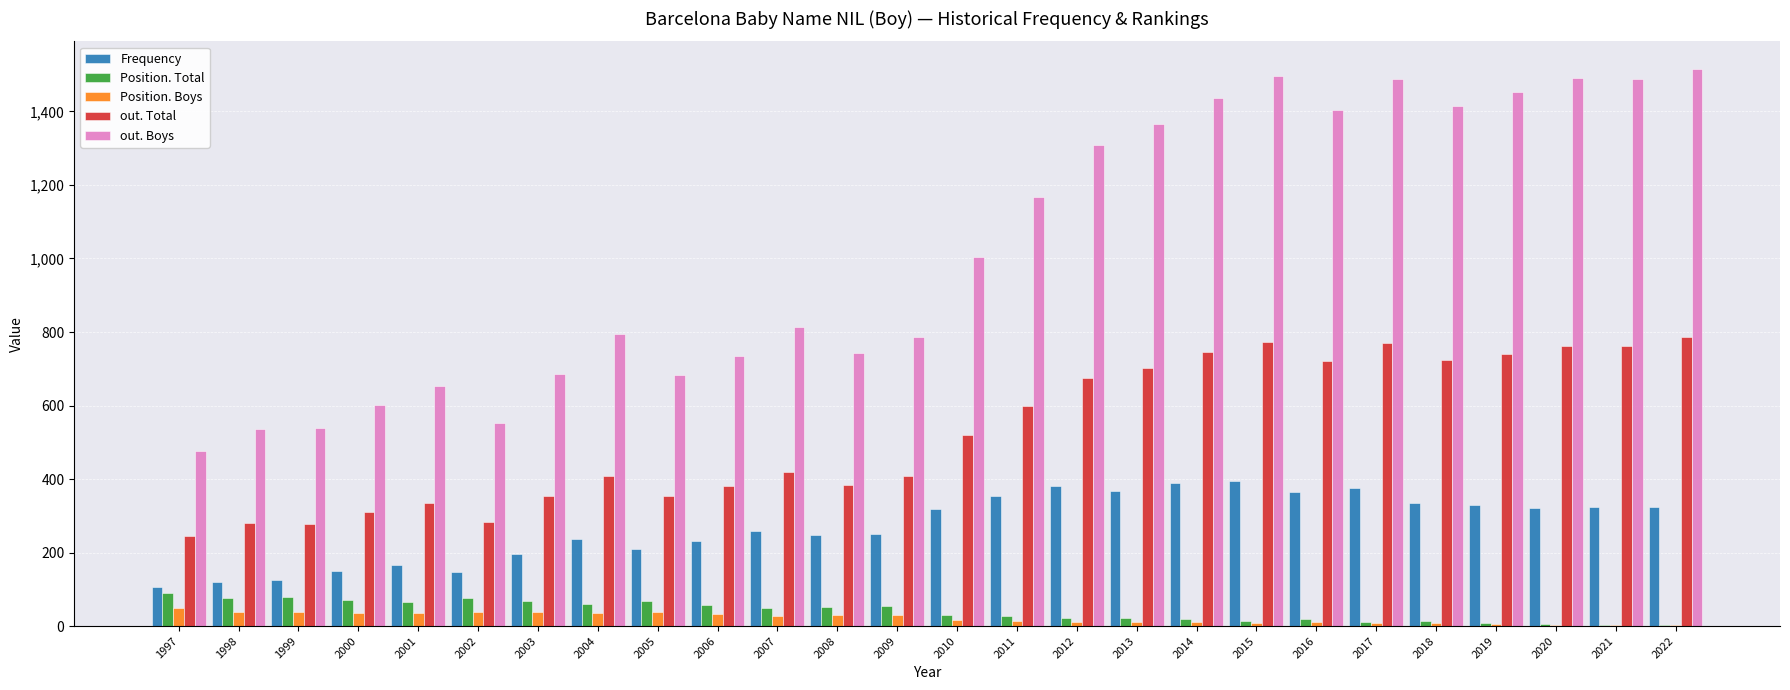

Is the value of Position. Boys at 2004 greater than the value of Position. Total at 1997?

No